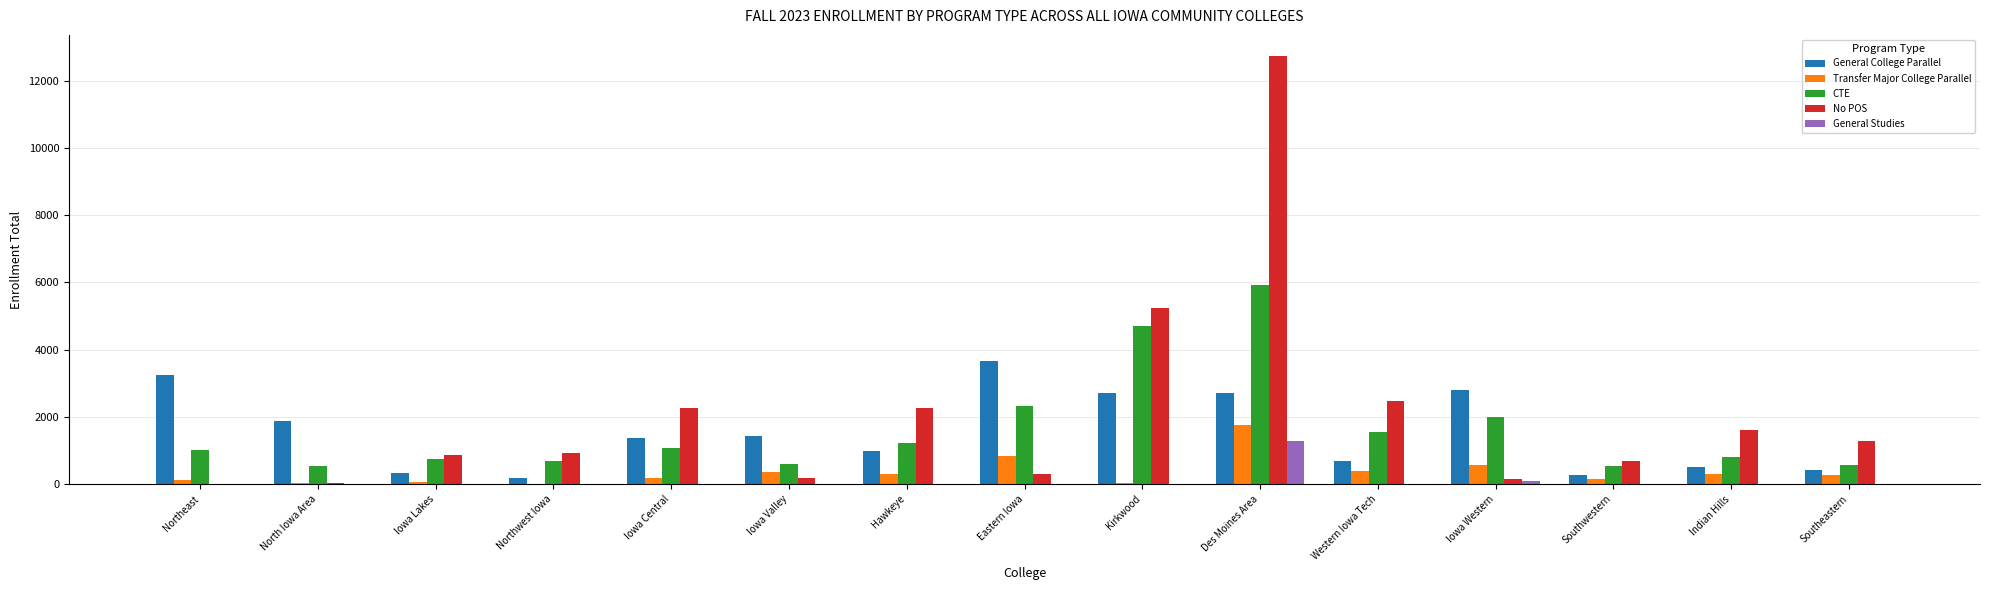

Which series has the largest range (max minus min)?

No POS